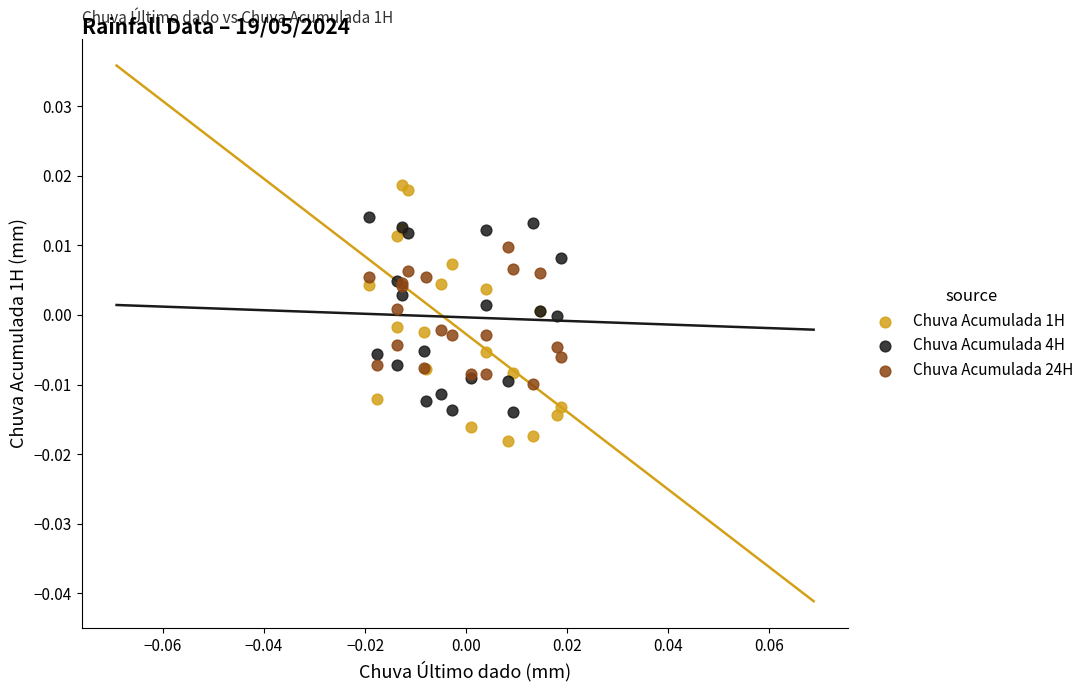

Which series contains the highest Y value?

Chuva Acumulada 1H